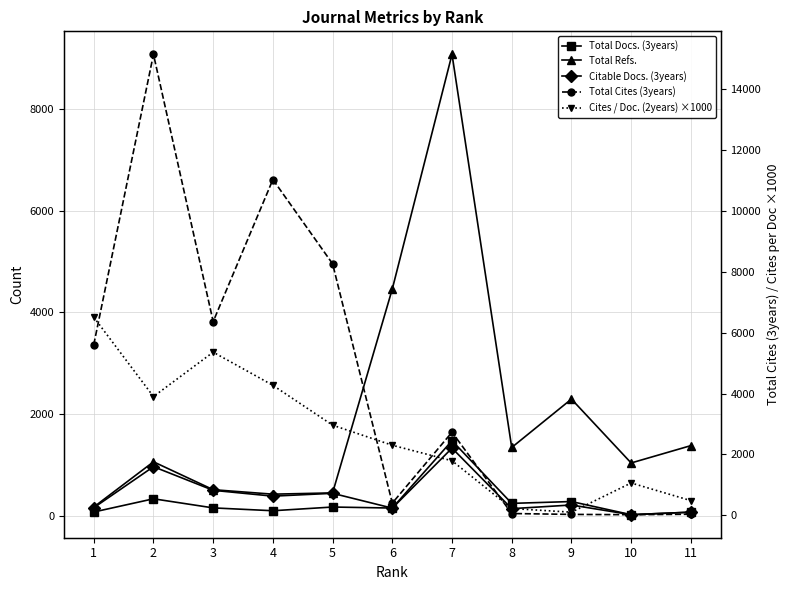

Reading left to right, what are all the values shown in this chart?

Total Docs. (3years): 1=69	2=329	3=150	4=94	5=167	6=147	7=1472	8=239	9=275	10=16	11=66
Total Refs.: 1=167	2=1057	3=508	4=420	5=445	6=4458	7=9074	8=1339	9=2291	10=1034	11=1375
Citable Docs. (3years): 1=153	2=961	3=496	4=381	5=437	6=145	7=1326	8=135	9=207	10=16	11=66
Total Cites (3years): 1=5608	2=15149	3=6364	4=11034	5=8264	6=398	7=2729	8=56	9=27	10=17	11=32
Cites / Doc. (2years) ×1000: 1=6510	2=3900	3=5360	4=4270	5=2960	6=2300	7=1790	8=220	9=100	10=1060	11=480